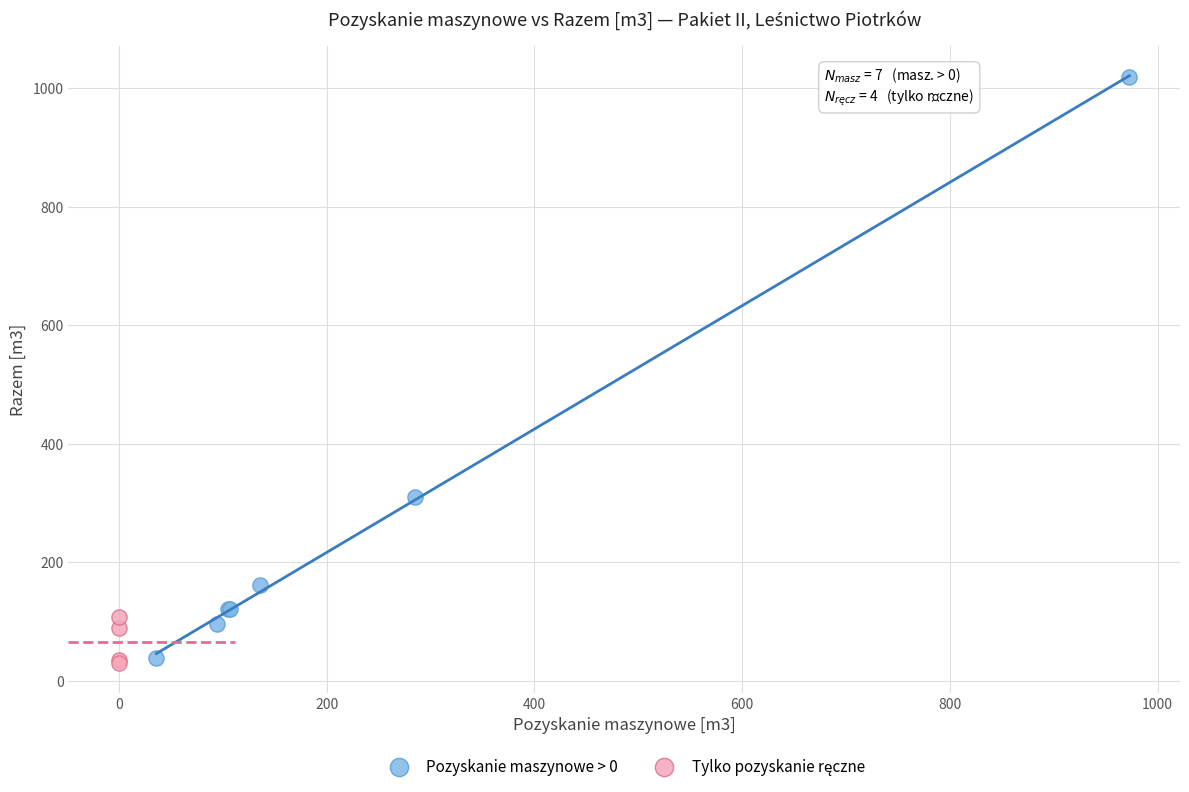

Which series has the widest spread of Y values?

Pozyskanie maszynowe > 0